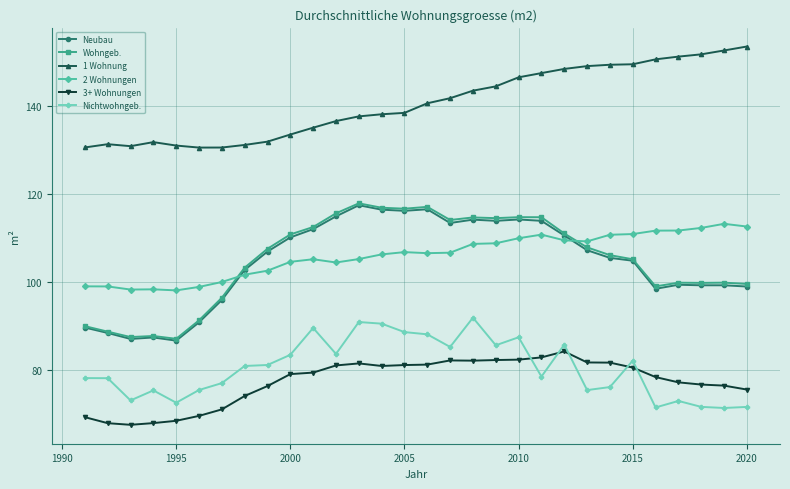

What is the value of the Wohngeb. point at the 25th from the left?

105.2